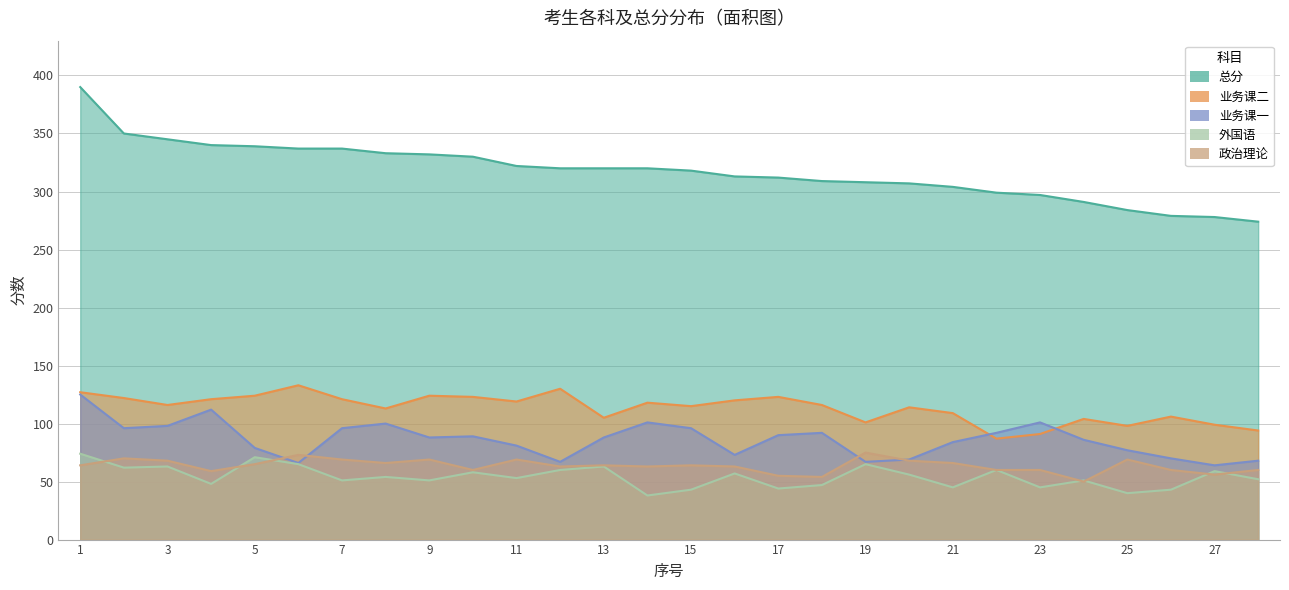

What is the spread (max minus min) of values at 26?

236